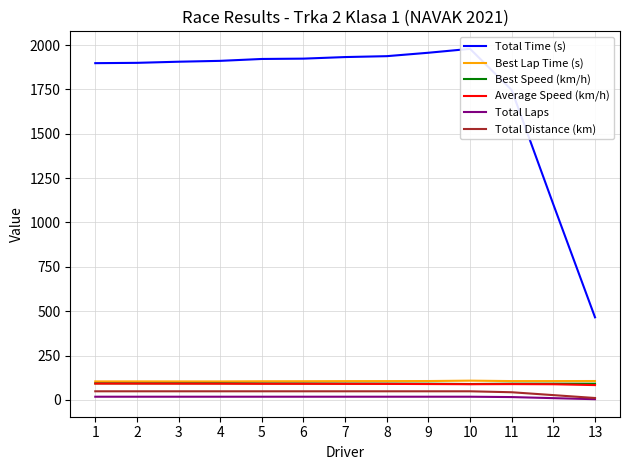

At which label does Total Distance (km) reach its minimum?

13